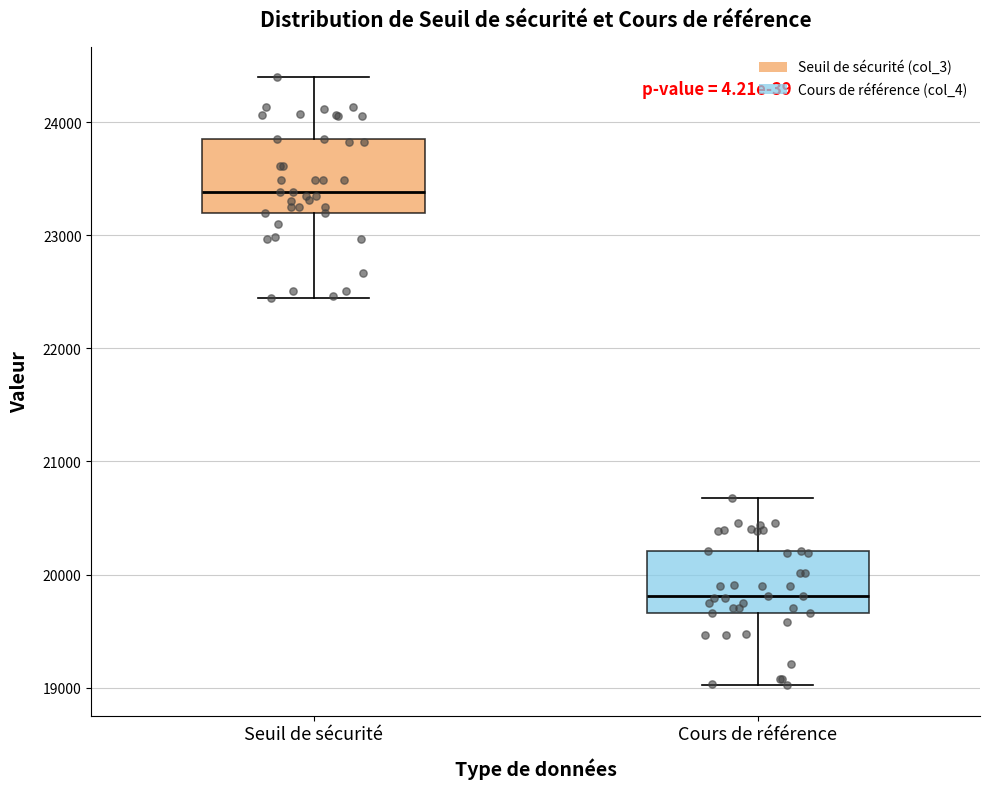

Which box's median line is the highest?

Seuil de sécurité